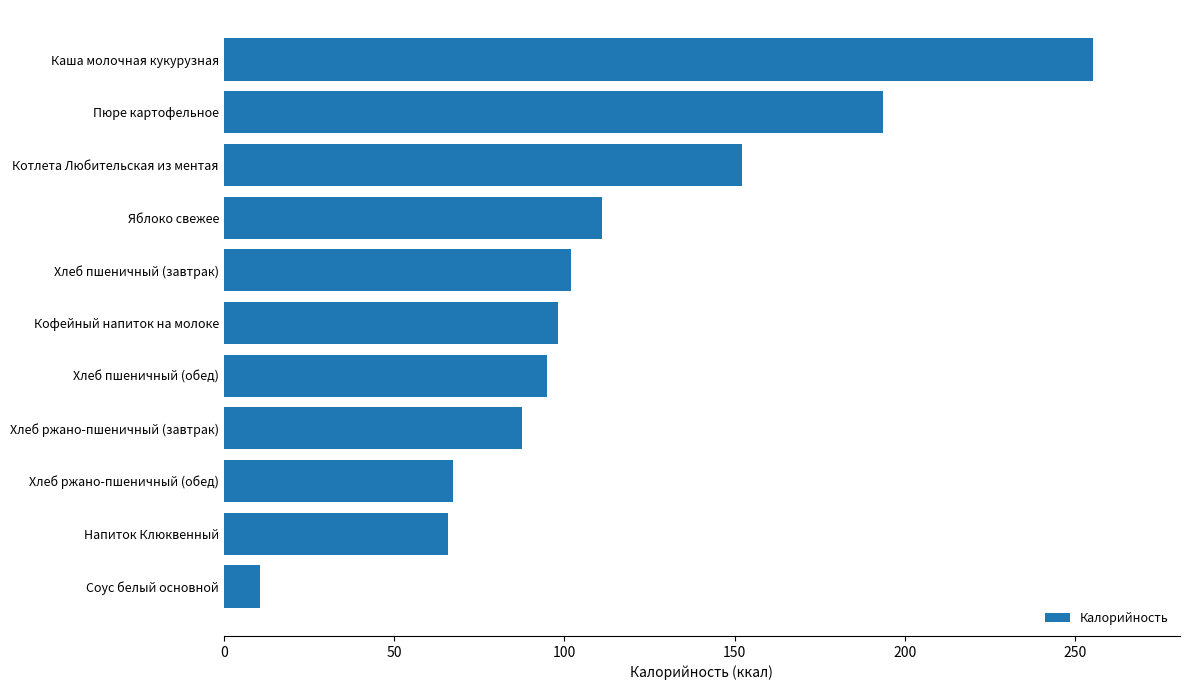

What is the maximum value shown in the chart?

255.3